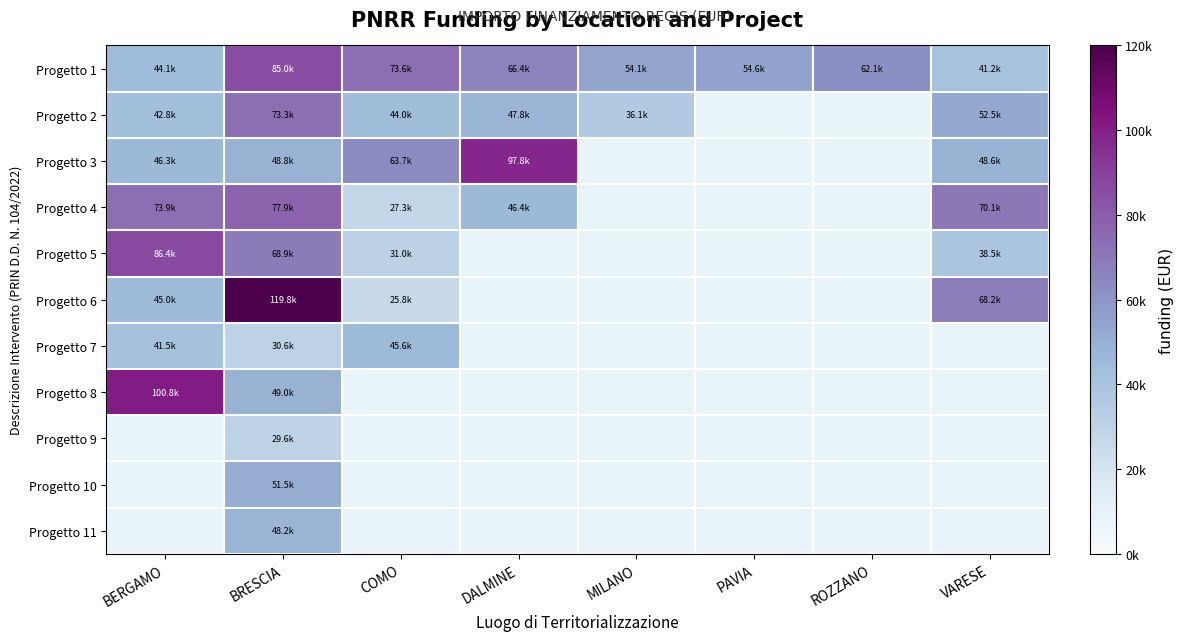

Reading right to left, transcribe all the data shown in this chart.

Progetto 1: VARESE=41196.6	ROZZANO=62062.4	PAVIA=54577.6	MILANO=54144.9	DALMINE=66393.6	COMO=73636.1	BRESCIA=84977.9	BERGAMO=44080.6
Progetto 2: VARESE=52455.4	ROZZANO=0.0	PAVIA=0.0	MILANO=36123.8	DALMINE=47794.5	COMO=44036.1	BRESCIA=73250.1	BERGAMO=42816.5
Progetto 3: VARESE=48646.7	ROZZANO=0.0	PAVIA=0.0	MILANO=0.0	DALMINE=97812.0	COMO=63747.5	BRESCIA=48776.3	BERGAMO=46312.5
Progetto 4: VARESE=70077.9	ROZZANO=0.0	PAVIA=0.0	MILANO=0.0	DALMINE=46386.6	COMO=27342.9	BRESCIA=77926.5	BERGAMO=73886.6
Progetto 5: VARESE=38513.5	ROZZANO=0.0	PAVIA=0.0	MILANO=0.0	DALMINE=0.0	COMO=30978.2	BRESCIA=68925.6	BERGAMO=86371.0
Progetto 6: VARESE=68180.1	ROZZANO=0.0	PAVIA=0.0	MILANO=0.0	DALMINE=0.0	COMO=25842.4	BRESCIA=119783.4	BERGAMO=44978.7
Progetto 7: VARESE=0.0	ROZZANO=0.0	PAVIA=0.0	MILANO=0.0	DALMINE=0.0	COMO=45553.7	BRESCIA=30558.8	BERGAMO=41496.0
Progetto 8: VARESE=0.0	ROZZANO=0.0	PAVIA=0.0	MILANO=0.0	DALMINE=0.0	COMO=0.0	BRESCIA=48957.9	BERGAMO=100847.1
Progetto 9: VARESE=0.0	ROZZANO=0.0	PAVIA=0.0	MILANO=0.0	DALMINE=0.0	COMO=0.0	BRESCIA=29640.7	BERGAMO=0.0
Progetto 10: VARESE=0.0	ROZZANO=0.0	PAVIA=0.0	MILANO=0.0	DALMINE=0.0	COMO=0.0	BRESCIA=51504.7	BERGAMO=0.0
Progetto 11: VARESE=0.0	ROZZANO=0.0	PAVIA=0.0	MILANO=0.0	DALMINE=0.0	COMO=0.0	BRESCIA=48200.6	BERGAMO=0.0